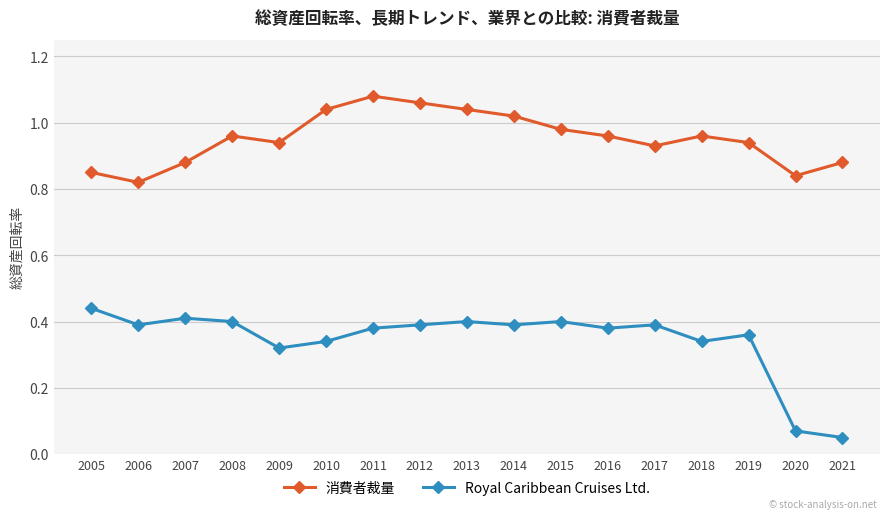

Which series has the largest range (max minus min)?

Royal Caribbean Cruises Ltd.